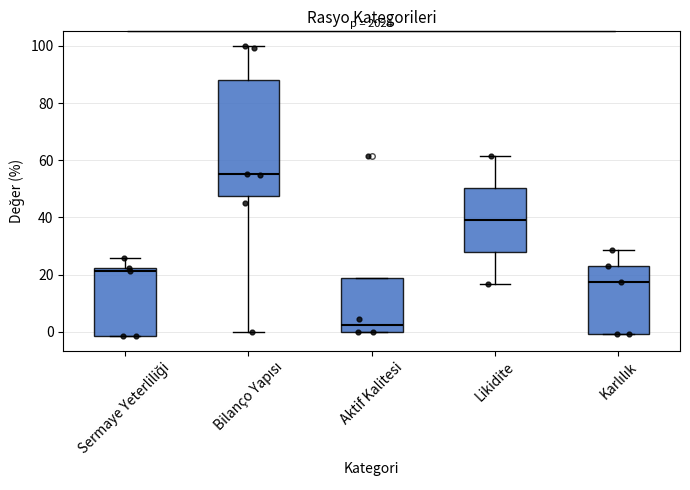

Reading left to right, read every box against the y-axis: the position of its median line, the range the box covers, and the ends of its whiskers. The values are not printed on the chart, so give them approximately, as read against the axis.

Sermaye Yeterliliği: median 22 (just below the box's upper edge), box -2 to 22, whiskers -2 to 26
Bilanço Yapısı: median 56, box 48 to 88, whiskers 0 to 100
Aktif Kalitesi: median 2, box 0 to 18, whiskers 0 to 18
Likidite: median 40, box 28 to 50, whiskers 16 to 62
Karlılık: median 18, box 0 to 22, whiskers 0 to 28